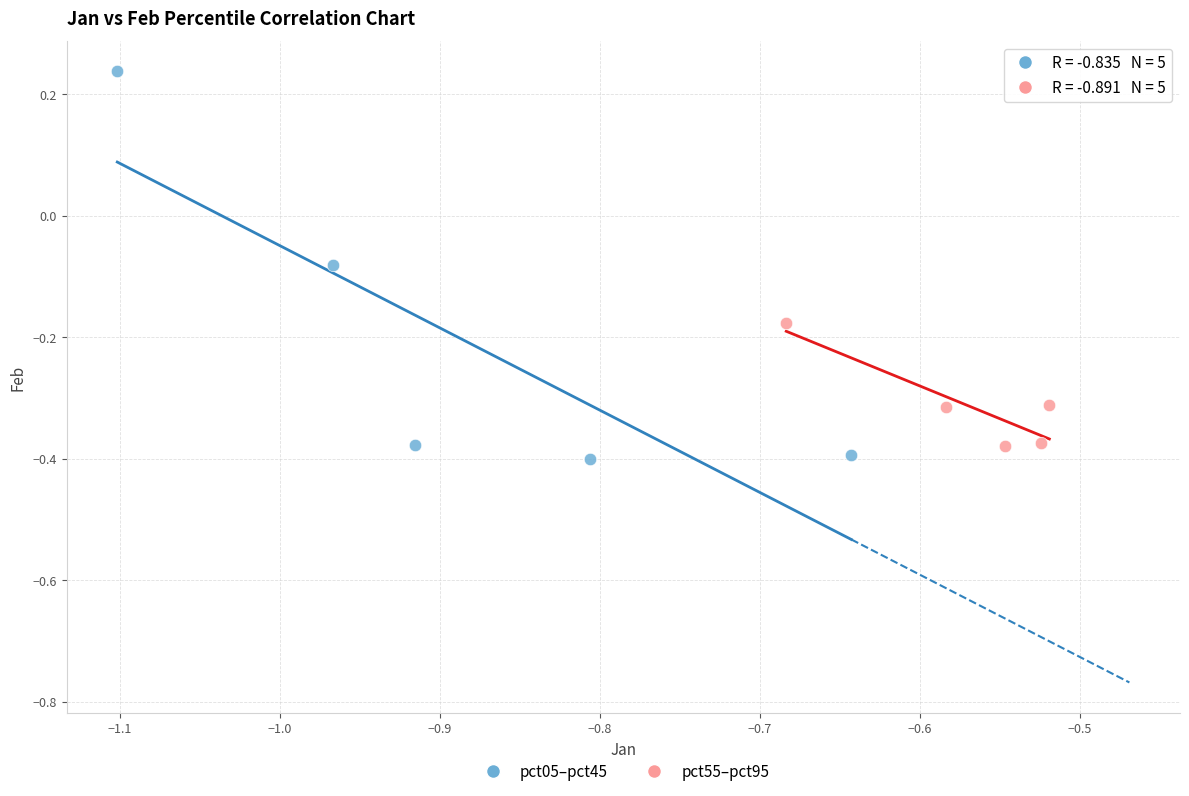

Which series reaches the maximum Y coordinate?

pct05–pct45